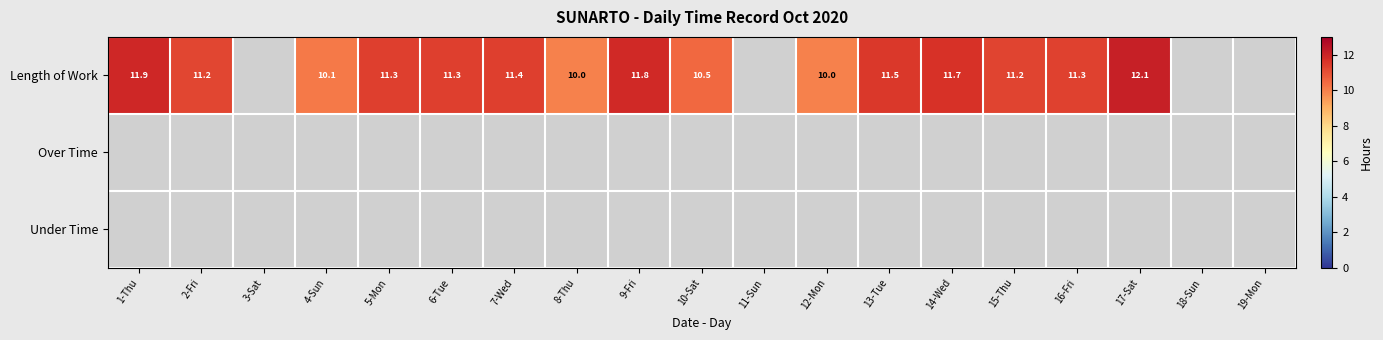

What is the difference between the Length of Work values at 1-Thu and 15-Thu?

0.7